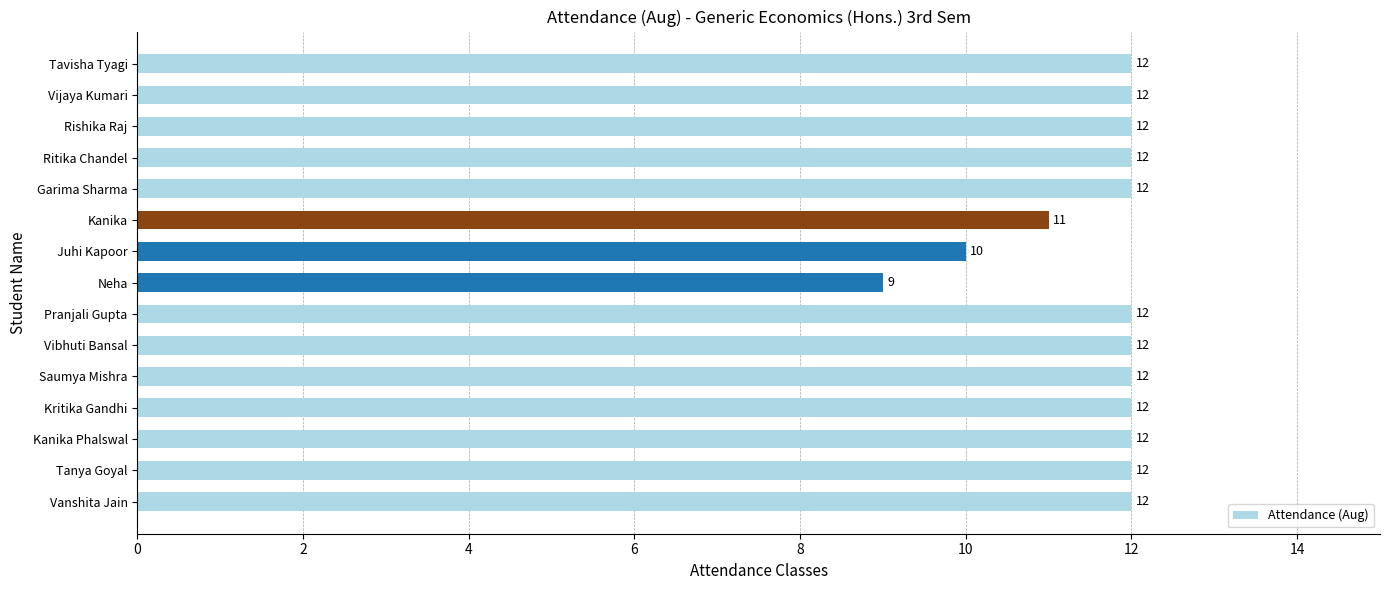

Does the chart contain stacked bars?

No